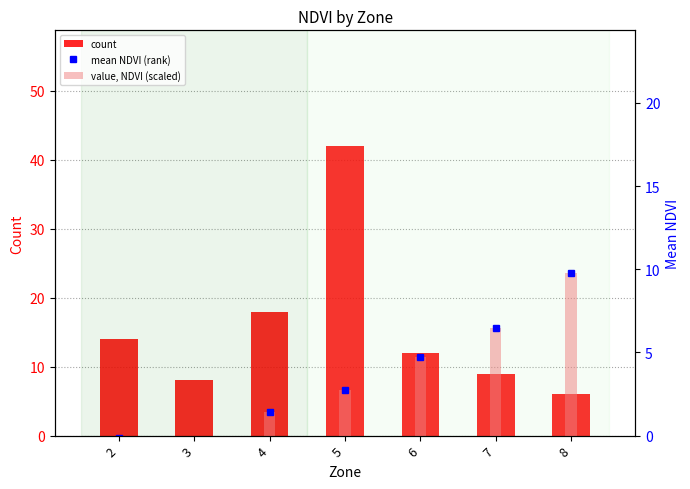

Which category has the highest value across all series?

5